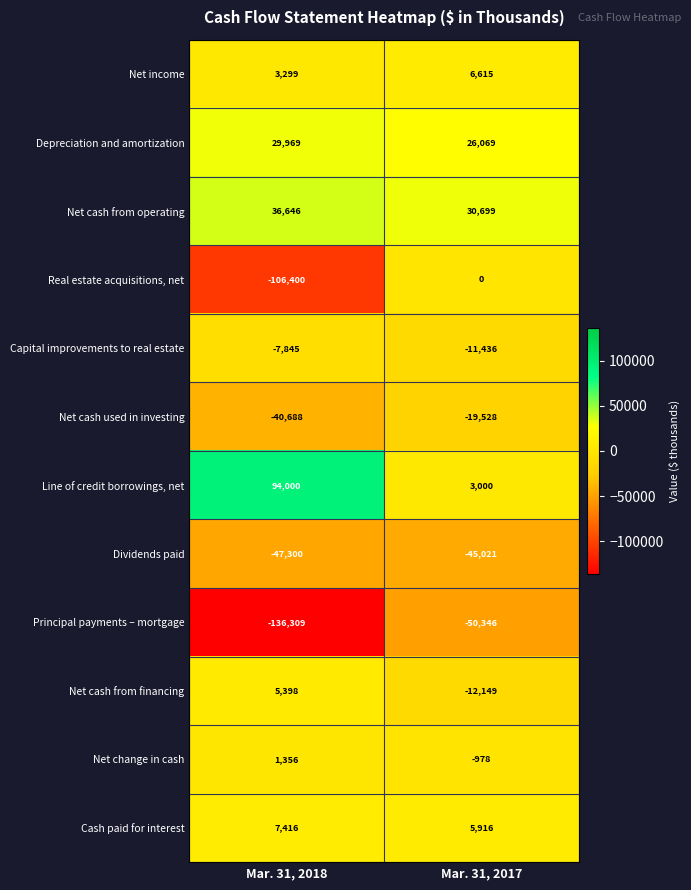

What is the sum of the Net cash from financing values at Mar. 31, 2017 and Mar. 31, 2018?

-6751